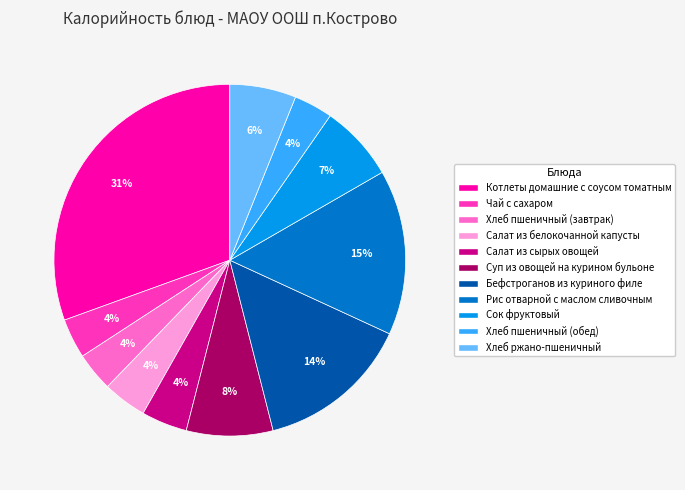

To the nearest percent, what is the average slice percentage?

9%